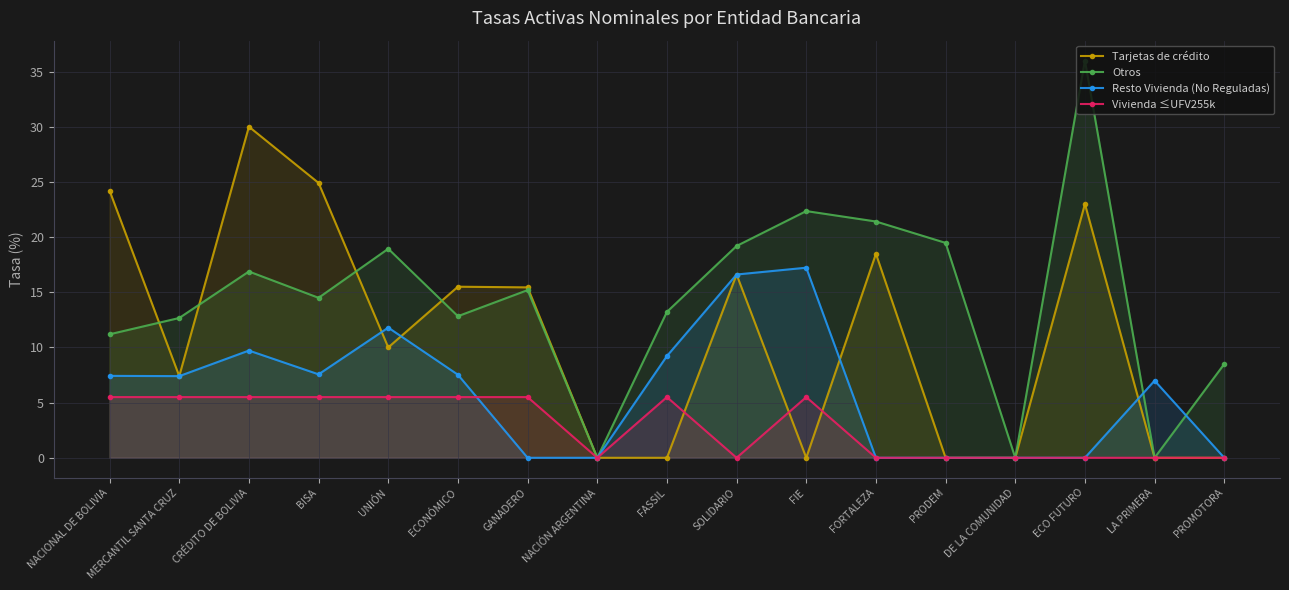

How many lines are shown in the chart?

4